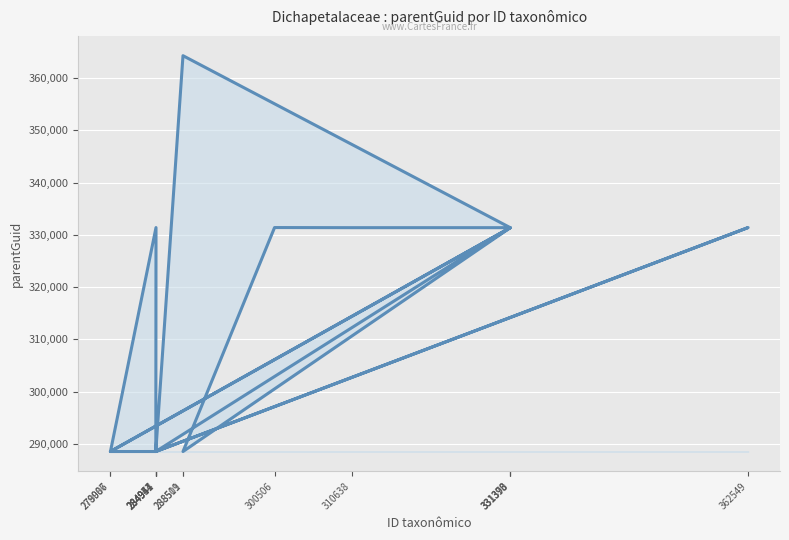

Which category has the lowest value across all series?

284941